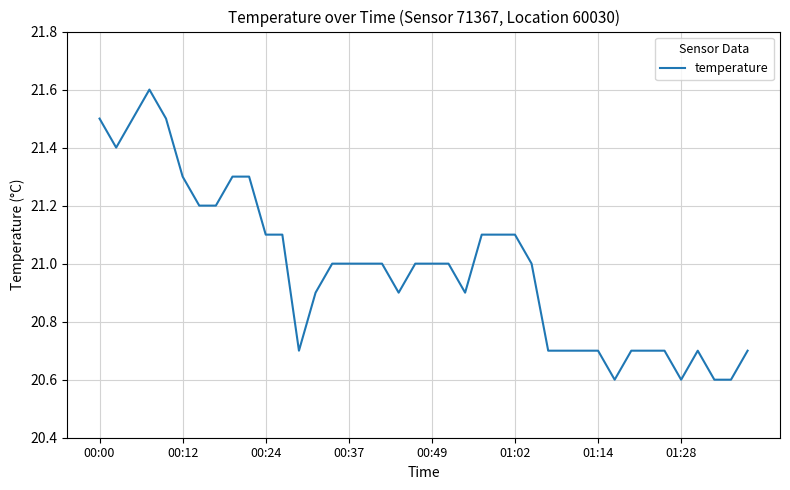

What is the difference between the maximum and minimum values?

1.0